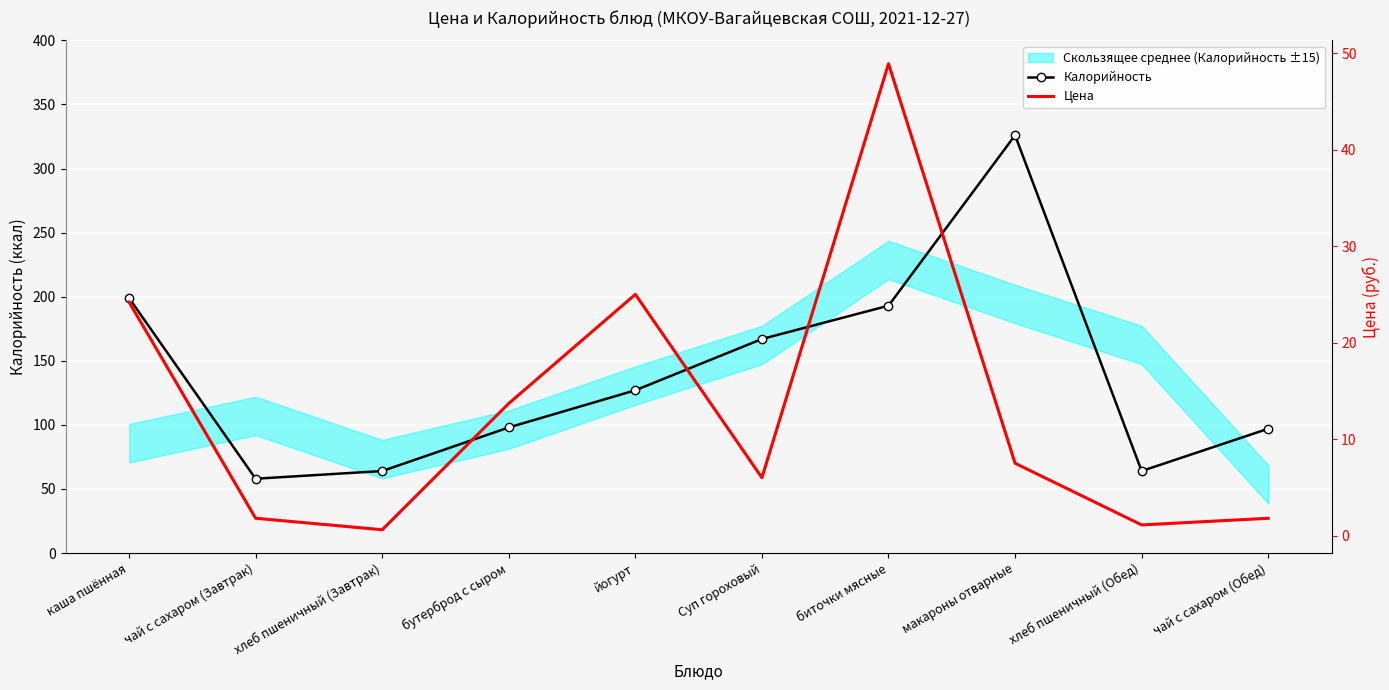

At how many categories does at least one series exceed 260?

1